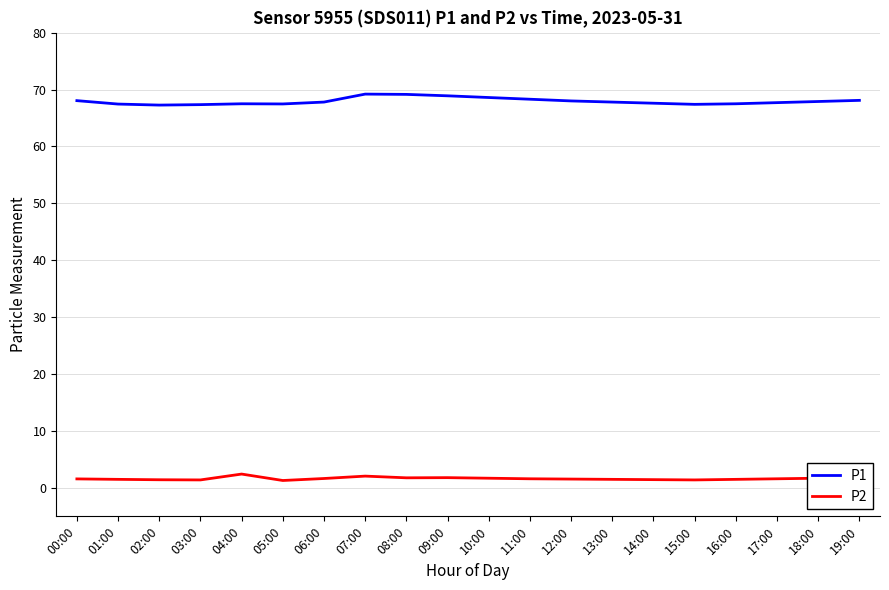

What are all the series names shown in the legend?

P1, P2